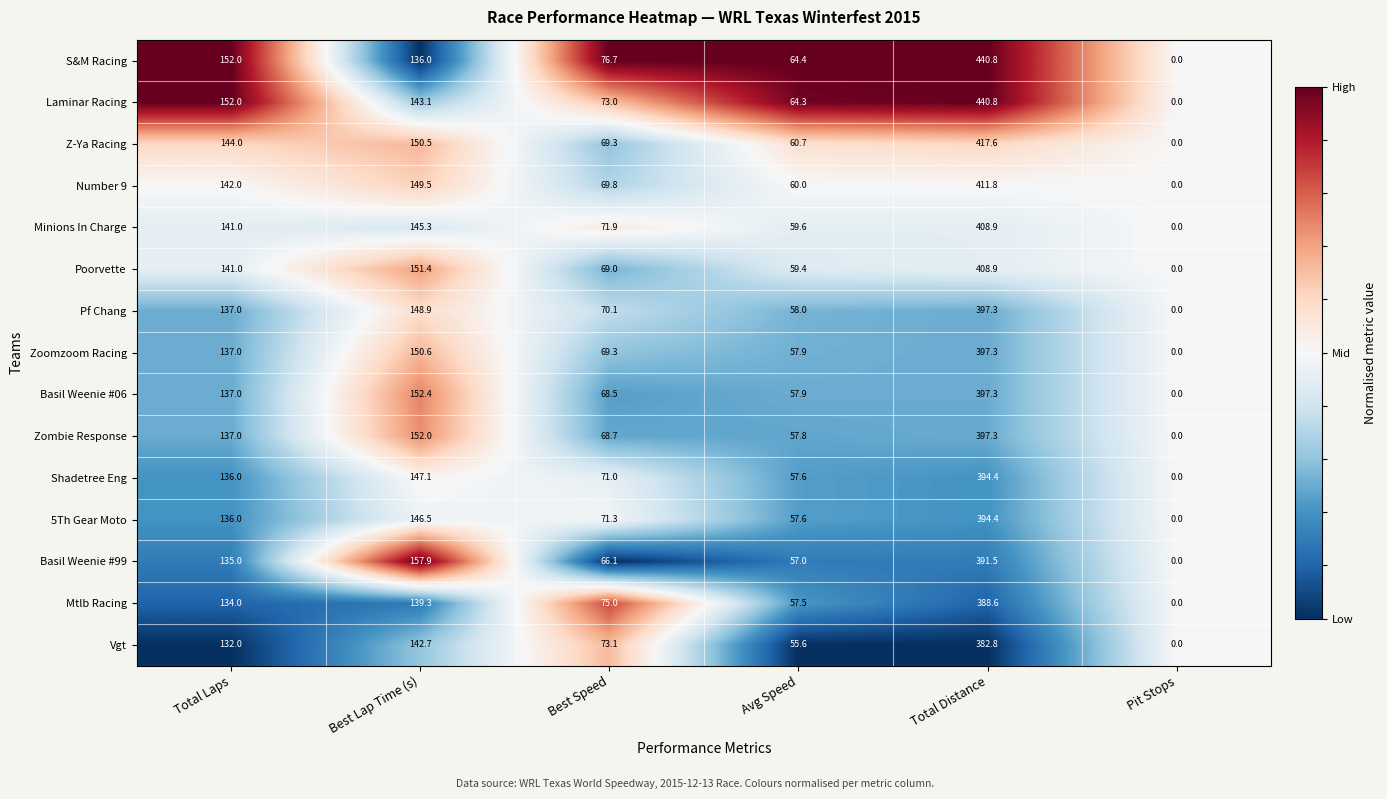

Which category has the lowest value across all series?

Pit Stops